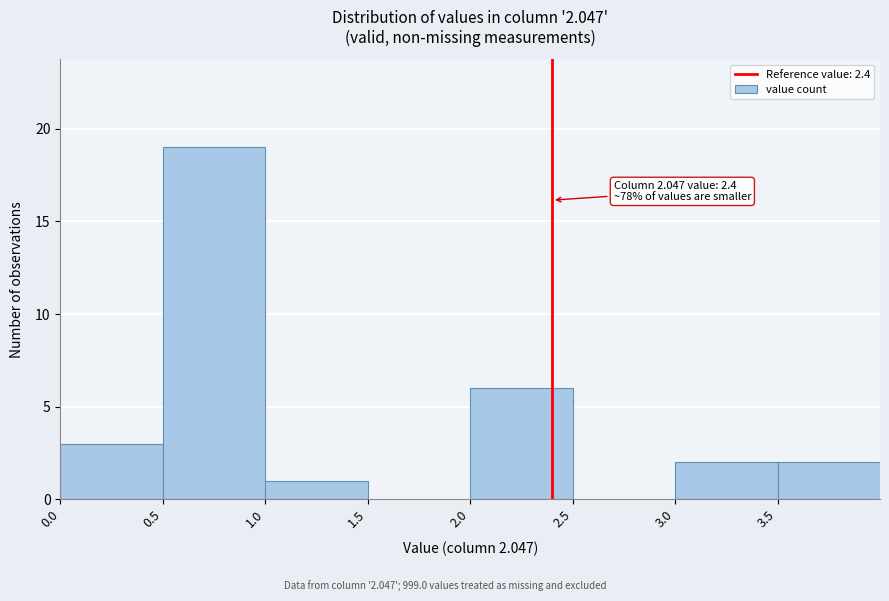

Which range on the x-axis has the tallest bar?

0.5 to 1.0